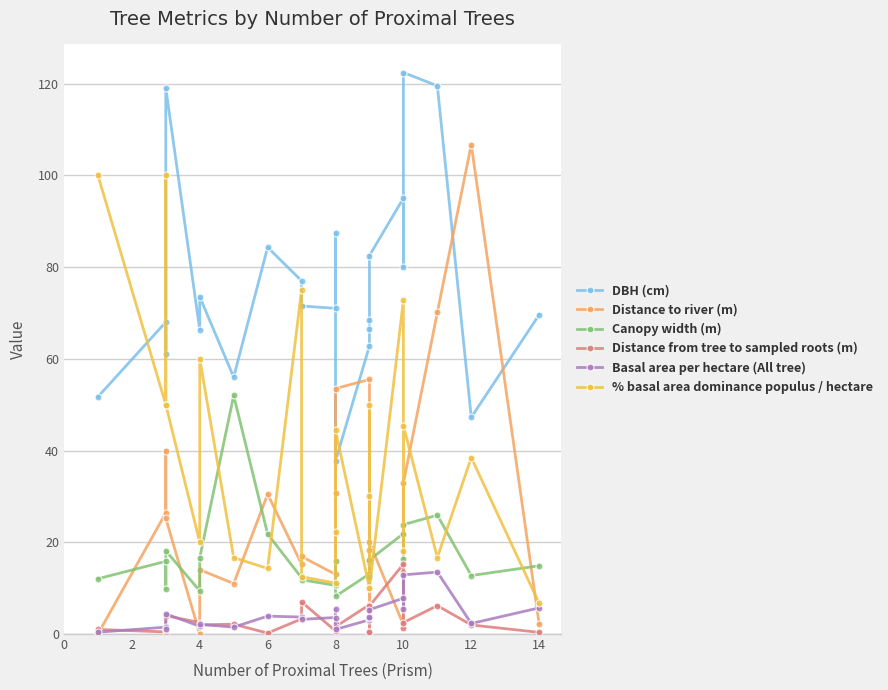

The DBH (cm) series shows 39.6 at 15. True or false?

False